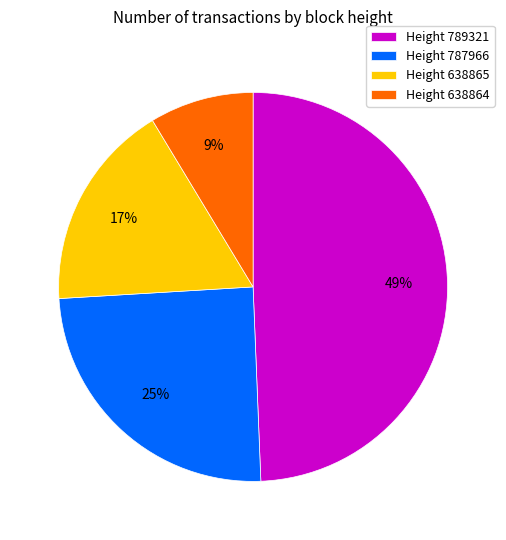

Do Height 638865 and Height 638864 together represent more than half of the pie?

No